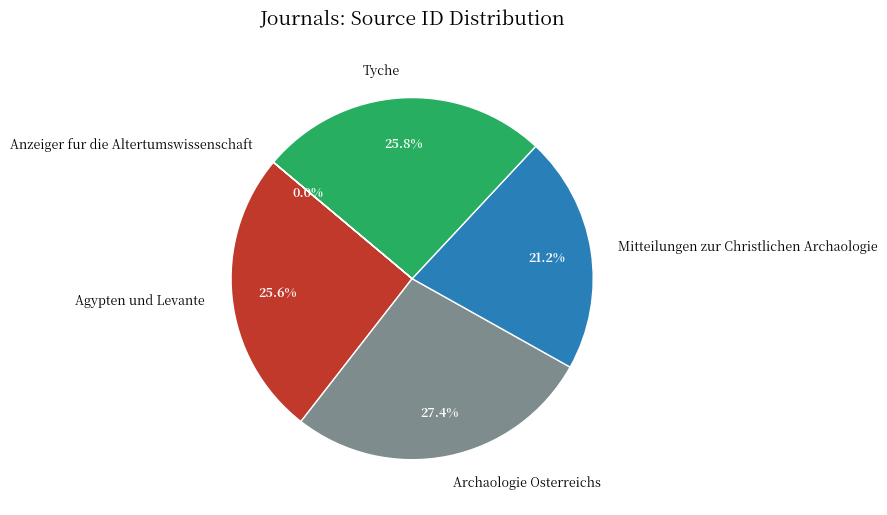

To the nearest percent, what is the combined percentage of Mitteilungen zur Christlichen Archaologie and Tyche?

47%